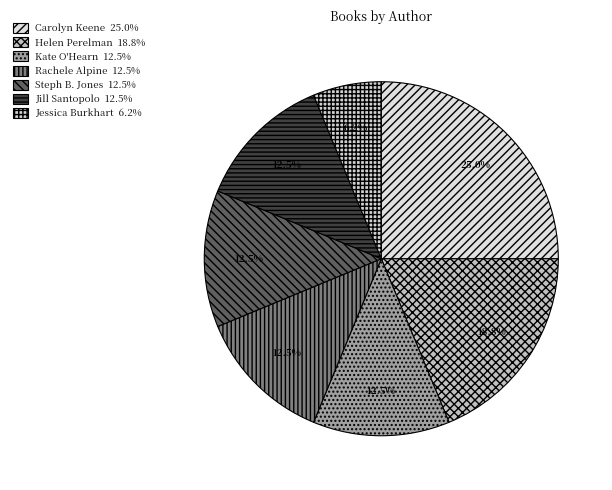

Between Jessica Burkhart and Jill Santopolo, which is larger?

Jill Santopolo